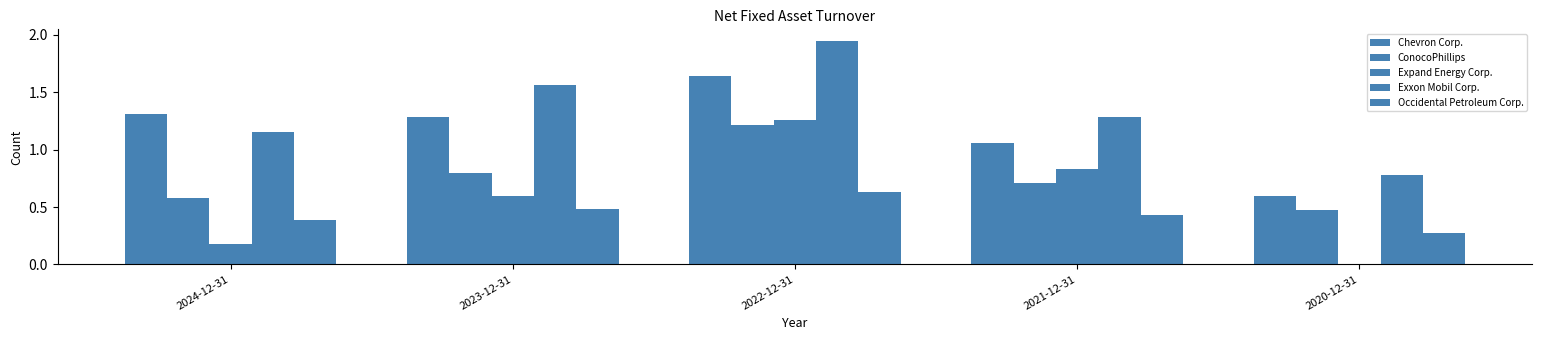

Are the bars horizontal?

No